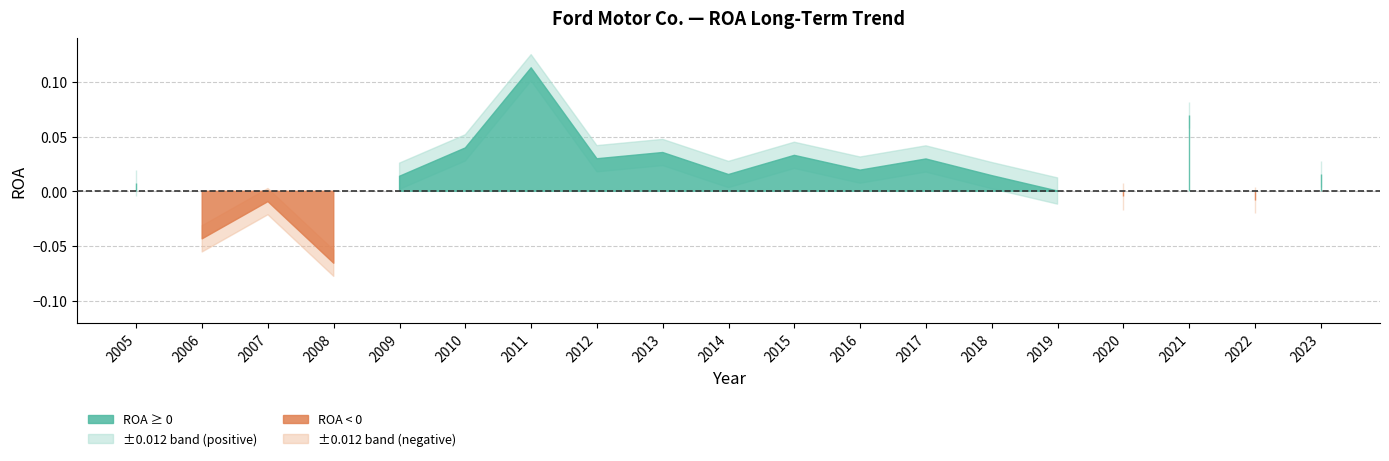

How many values in Net Income (M) are above zero?

14